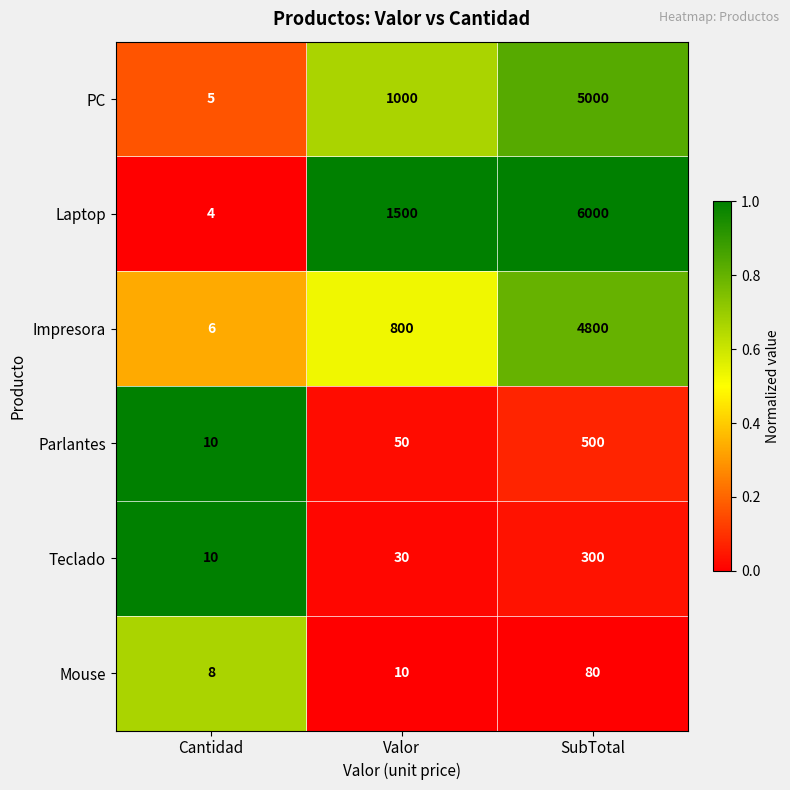

The Impresora series shows 4800 at SubTotal. True or false?

True